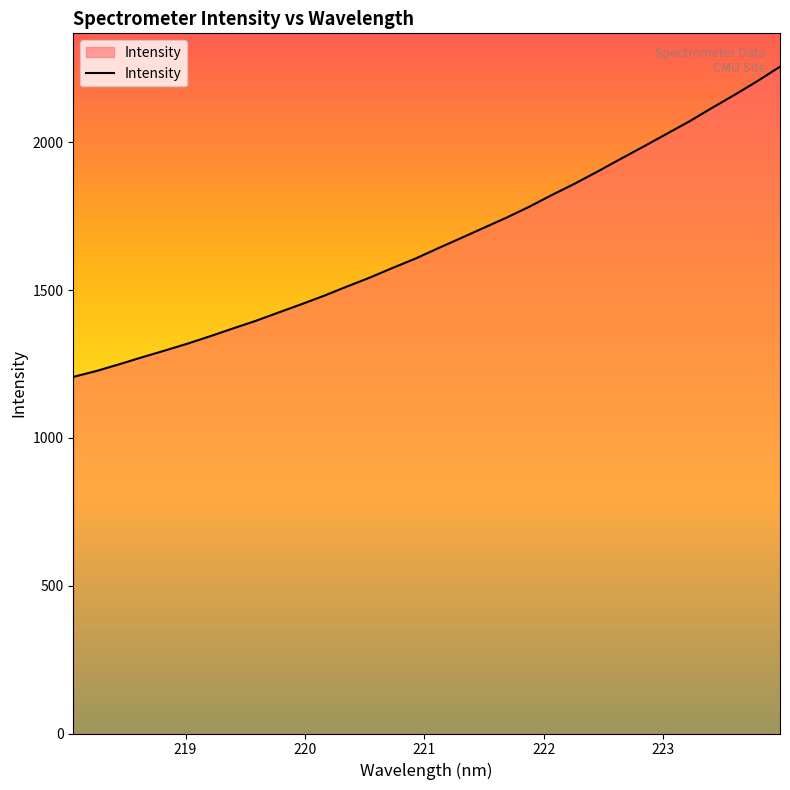

Reading left to right, list all the values displayed in this chart.

1206.5	1226.1	1248.8	1272.4	1295.3	1318.8	1344.0	1370.4	1396.1	1424.3	1452.4	1481.2	1512.3	1542.4	1575.2	1606.7	1641.9	1676.2	1710.8	1745.4	1782.4	1822.4	1860.7	1901.5	1943.8	1985.3	2027.7	2069.9	2115.8	2160.4	2206.7	2255.9